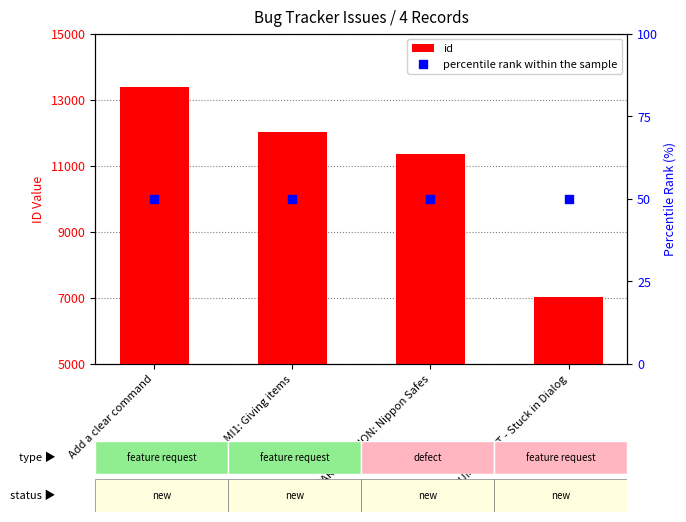

At how many categories does at least one series exceed 11801?

2